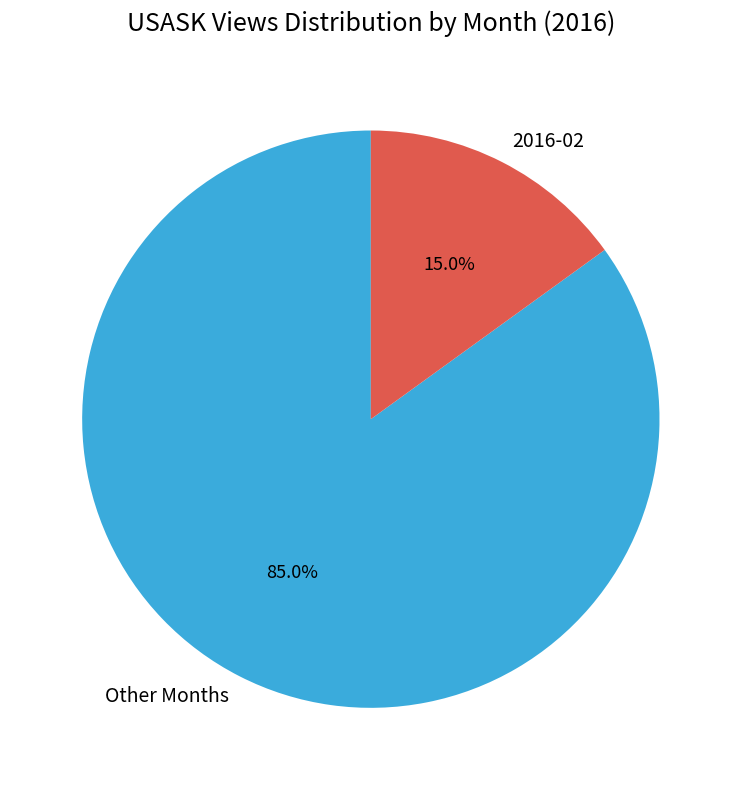

How many slices are in this pie chart?

2